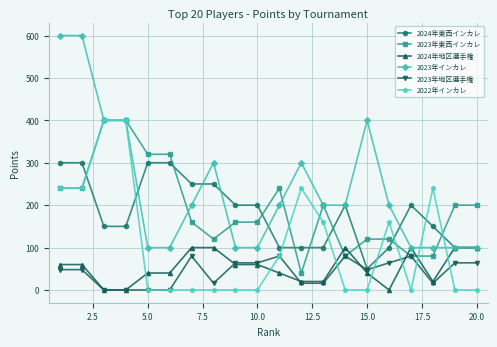

What is the maximum value for 2024年東西インカレ?

300